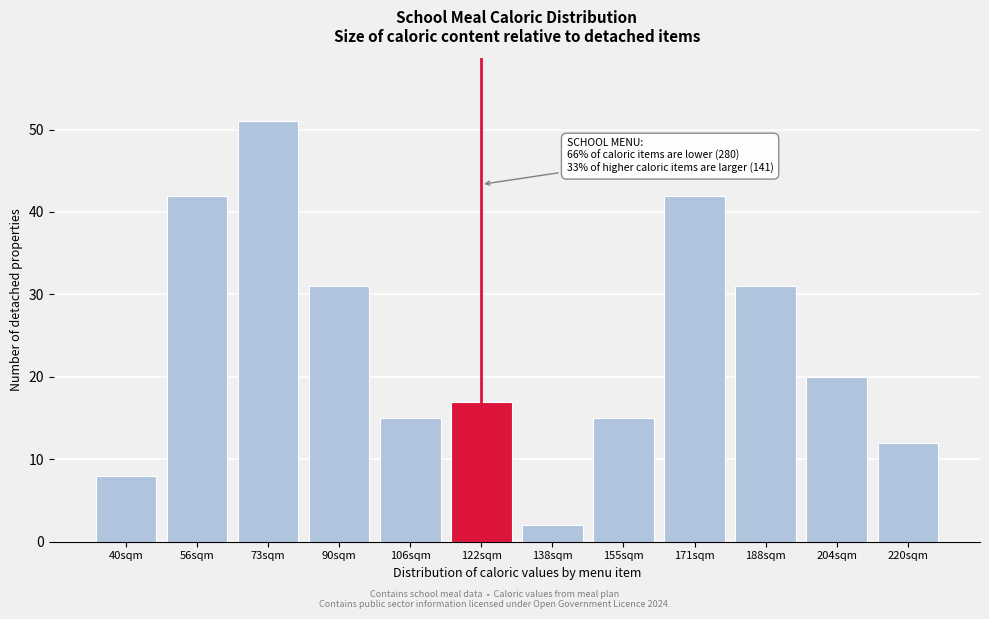

Reading left to right, list all the values displayed in this chart.

8	42	51	31	15	17	2	15	42	31	20	12